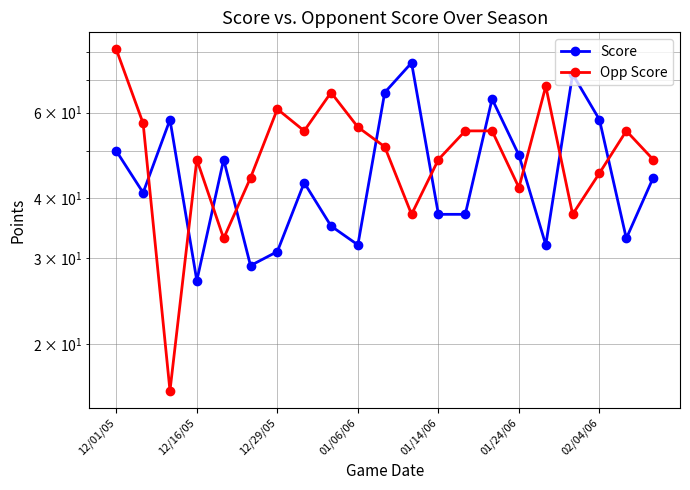

Reading left to right, what are all the values shown in this chart?

Score: 50	41	58	27	48	29	31	43	35	32	66	76	37	37	64	49	32	72	58	33	44
Opp Score: 81	57	16	48	33	44	61	55	66	56	51	37	48	55	55	42	68	37	45	55	48